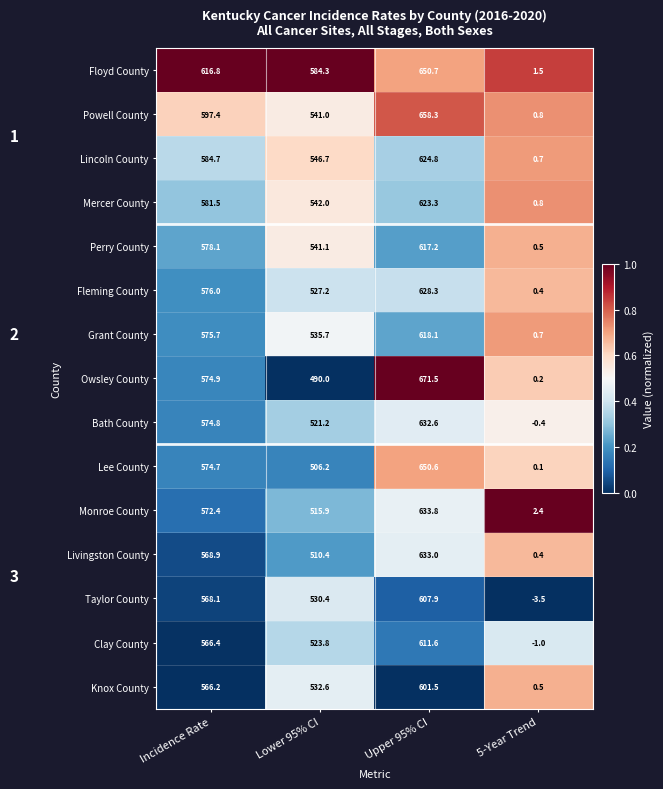

What is the difference between the maximum and minimum values in the Mercer County series?

622.5